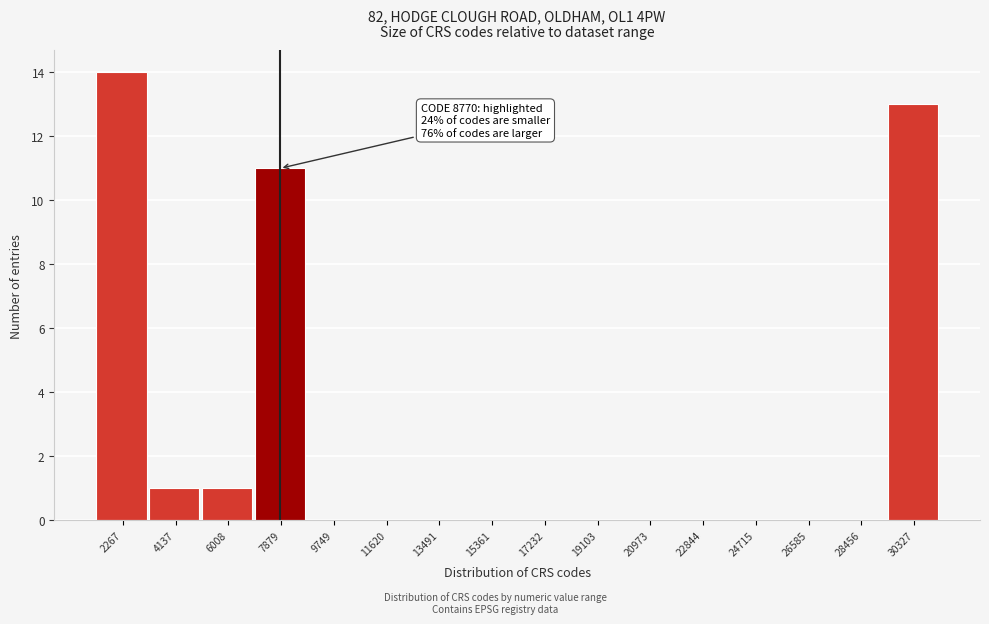

Reading right to left, transcribe all the data shown in this chart.

30327=13	28456=0	26585=0	24715=0	22844=0	20973=0	19103=0	17232=0	15361=0	13491=0	11620=0	9749=0	7879=11	6008=1	4137=1	2267=14